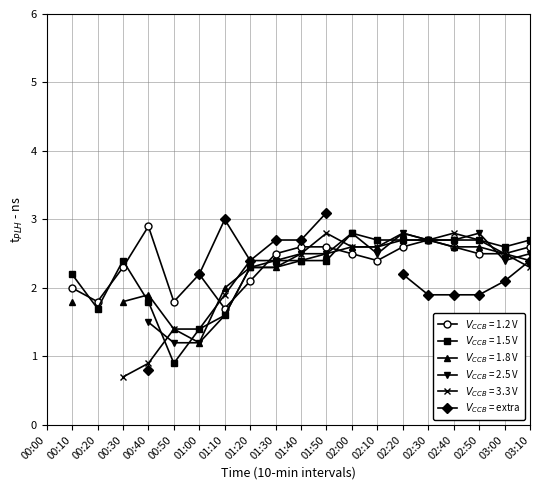

Is it true that the value at 02:40 is 1.9?

True